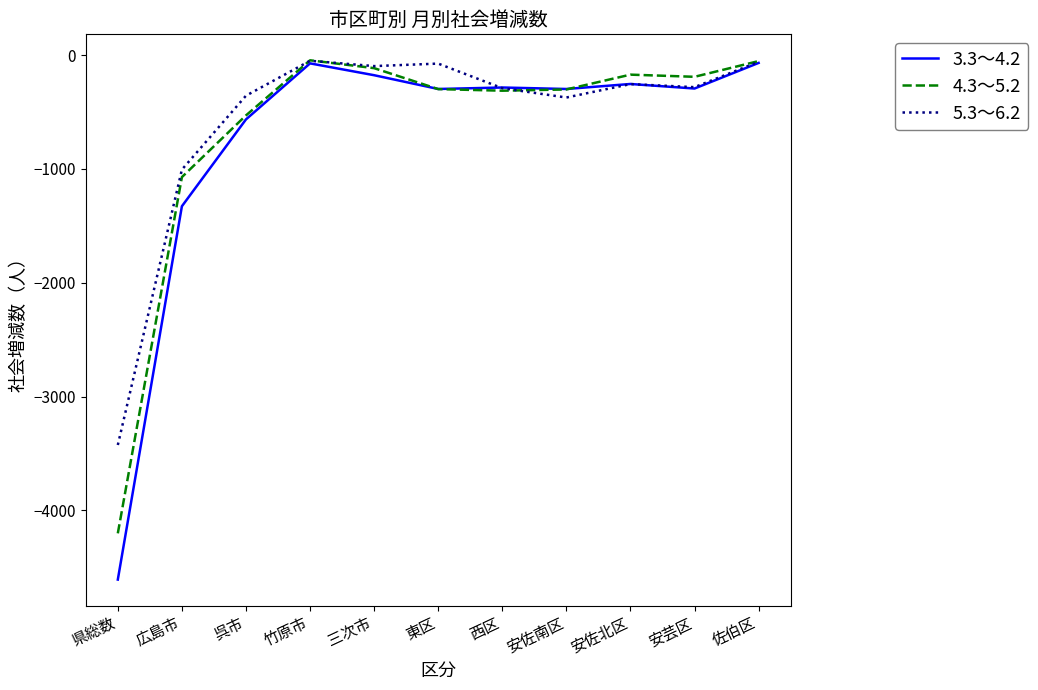

What is the total value across all series at 西区?

-889